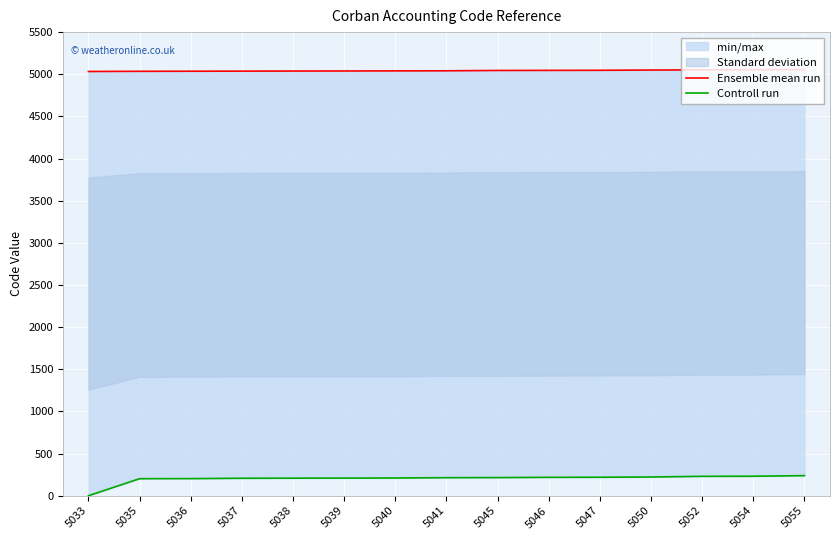

Read the Controll run value at 5035, to the nearest 5.

200